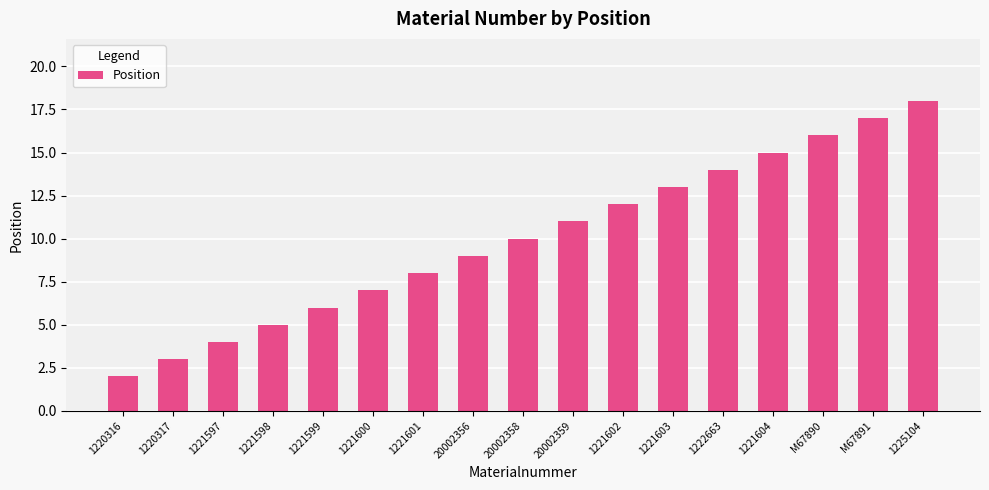

True or false: the data shows 7 at 1221600.

True